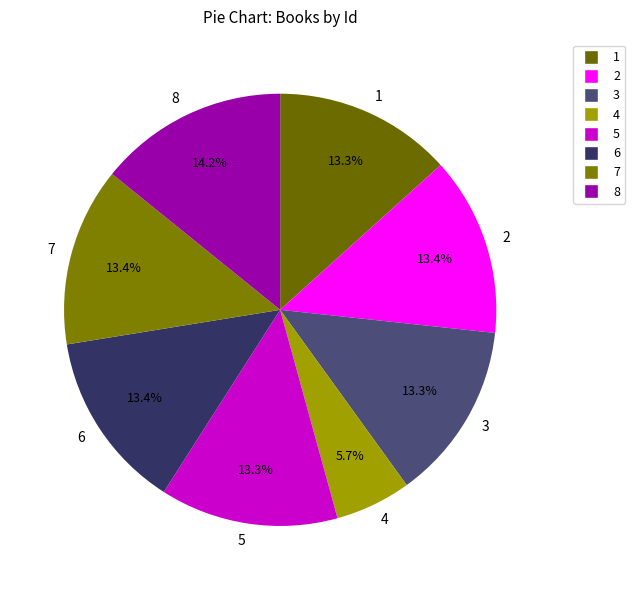

What is the ratio of the value at 8 to the value at 2?

1.1